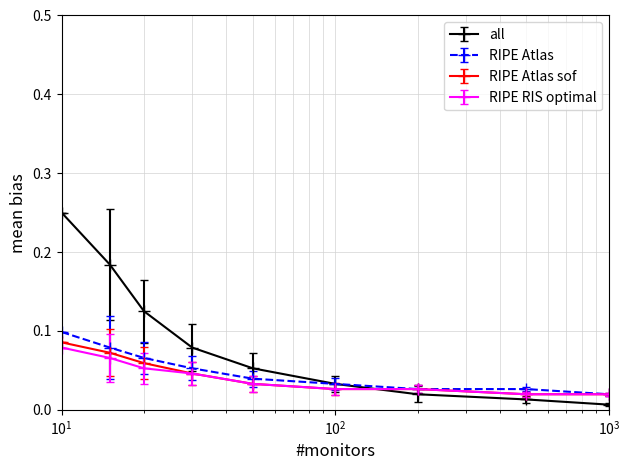

True or false: all has more than 1 points higher than both neighbors.

False